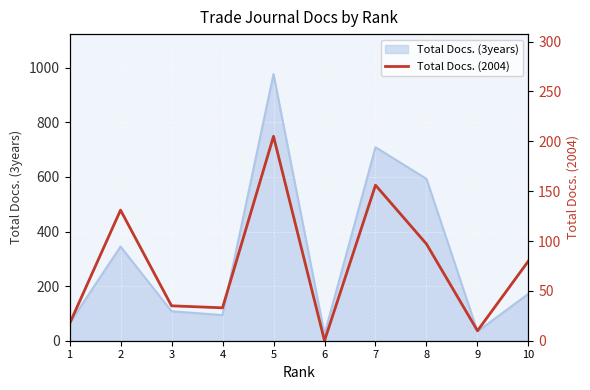

What is the average value?

76